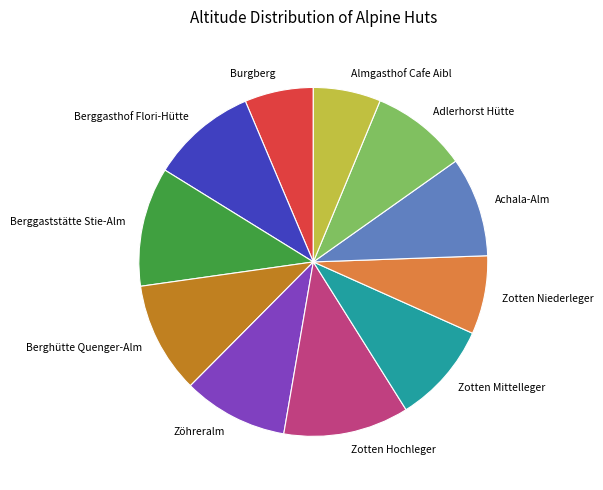

What is the largest slice in the pie chart?

Zotten Hochleger